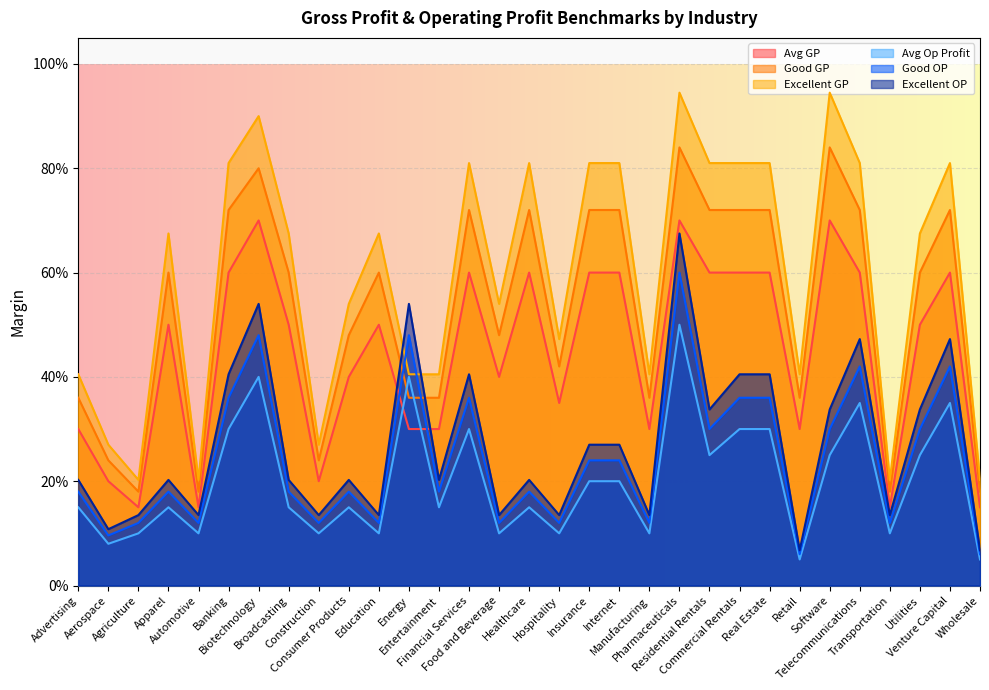

In Excellent GP, how many points are higher than both neighbors (excluding endpoints)?

8